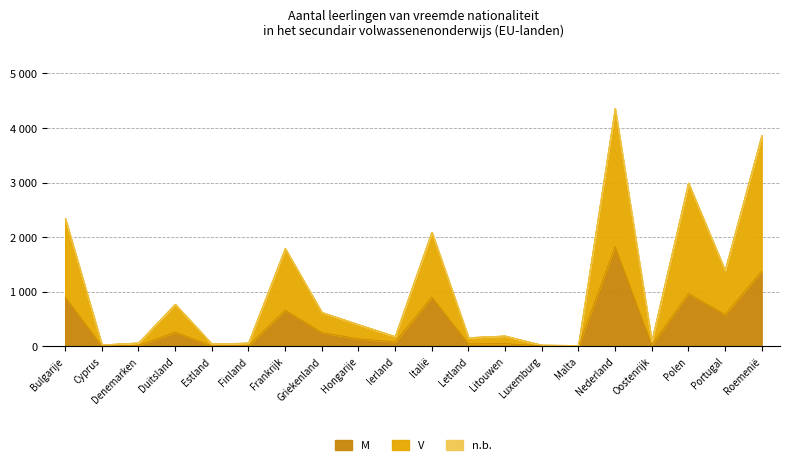

What is the difference between the maximum and minimum values in the M series?

1825